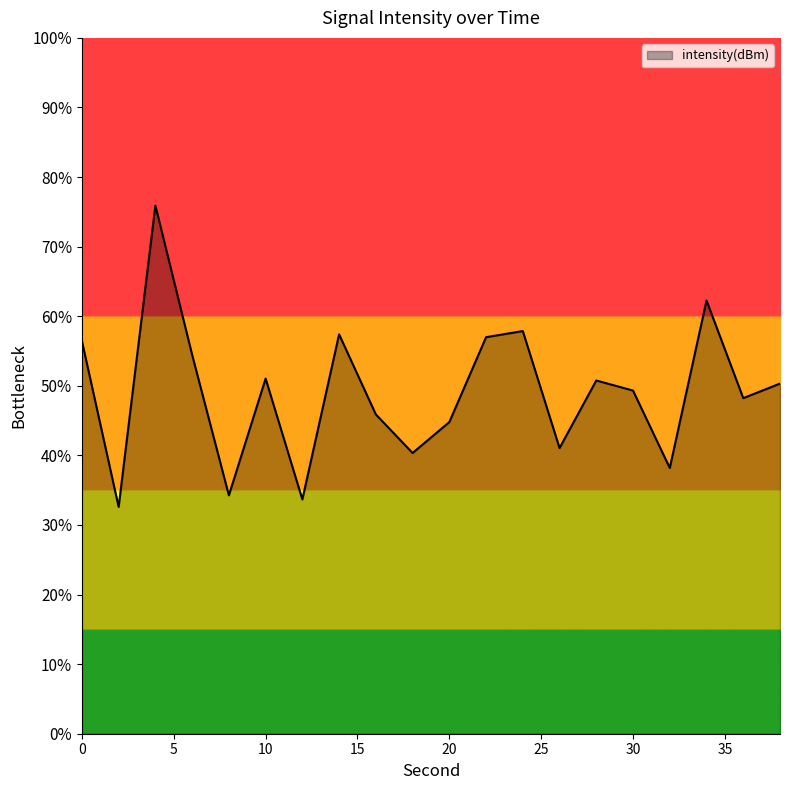

What is the smallest value displayed?

32.6